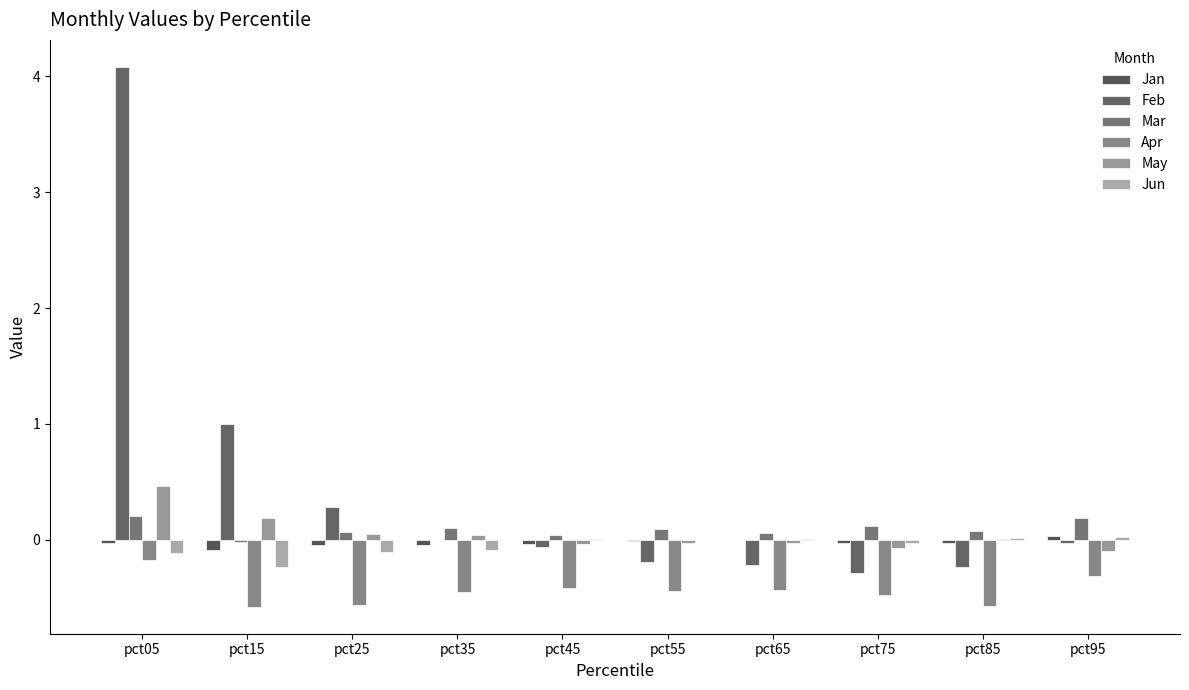

Count the number of data series in this chart.

6